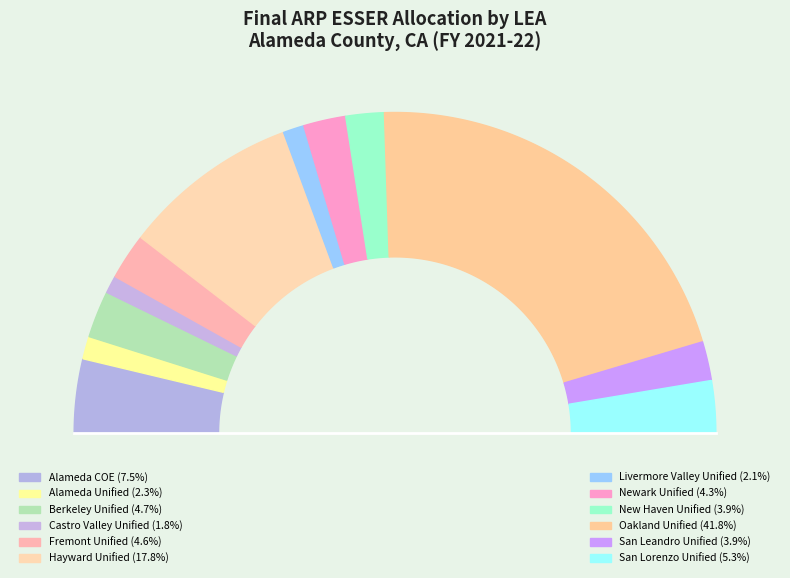

To the nearest percent, what percentage of the pie is Newark Unified?

4%